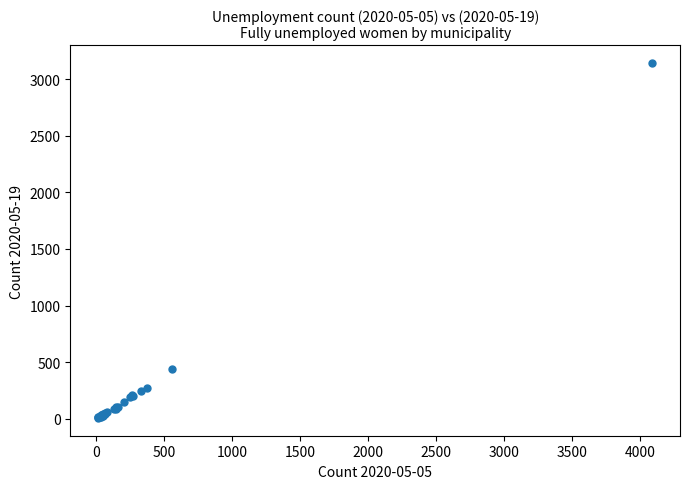

What Y value in the scatter plot is closest to 1575?

439